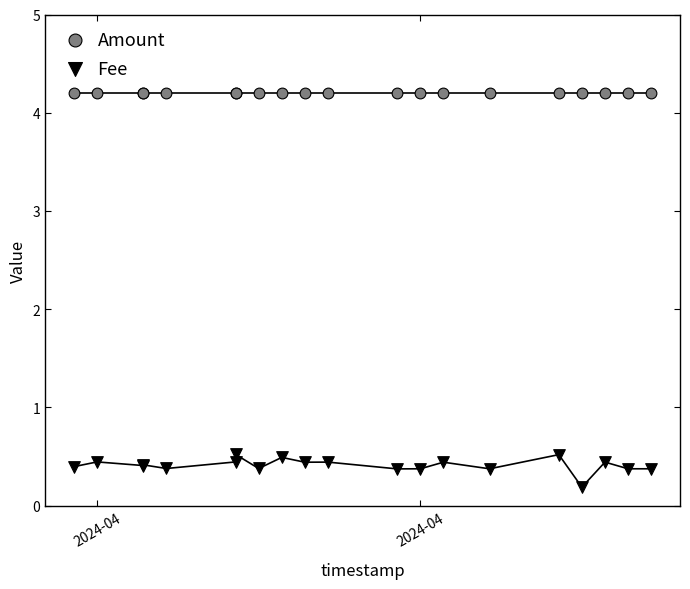

Which series contains the highest Y value?

Amount